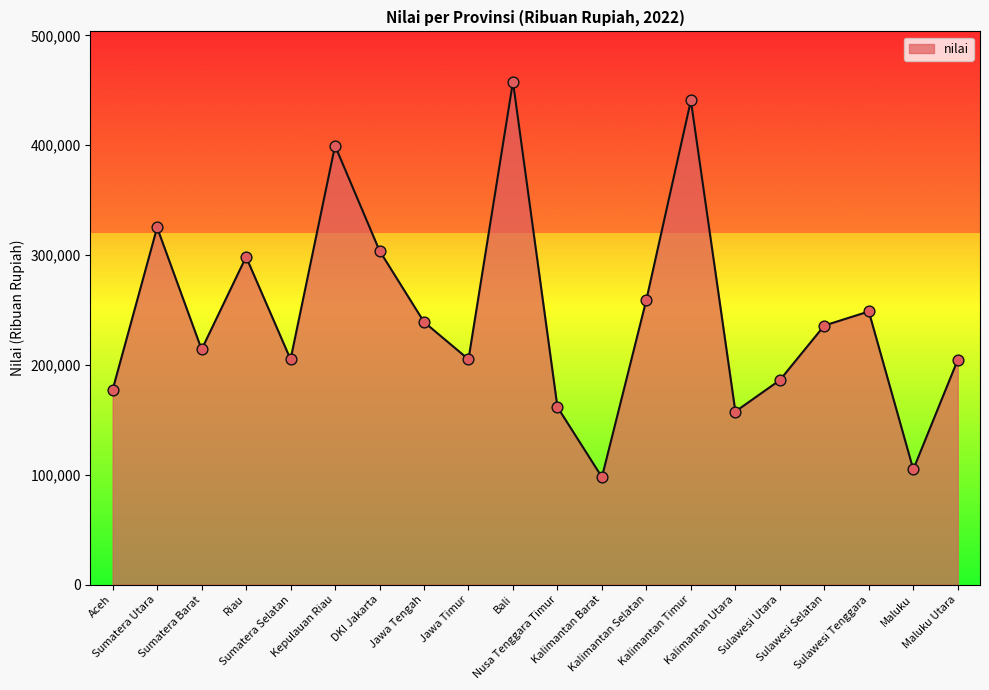

Which has a higher value, Kalimantan Timur or Kalimantan Selatan?

Kalimantan Timur